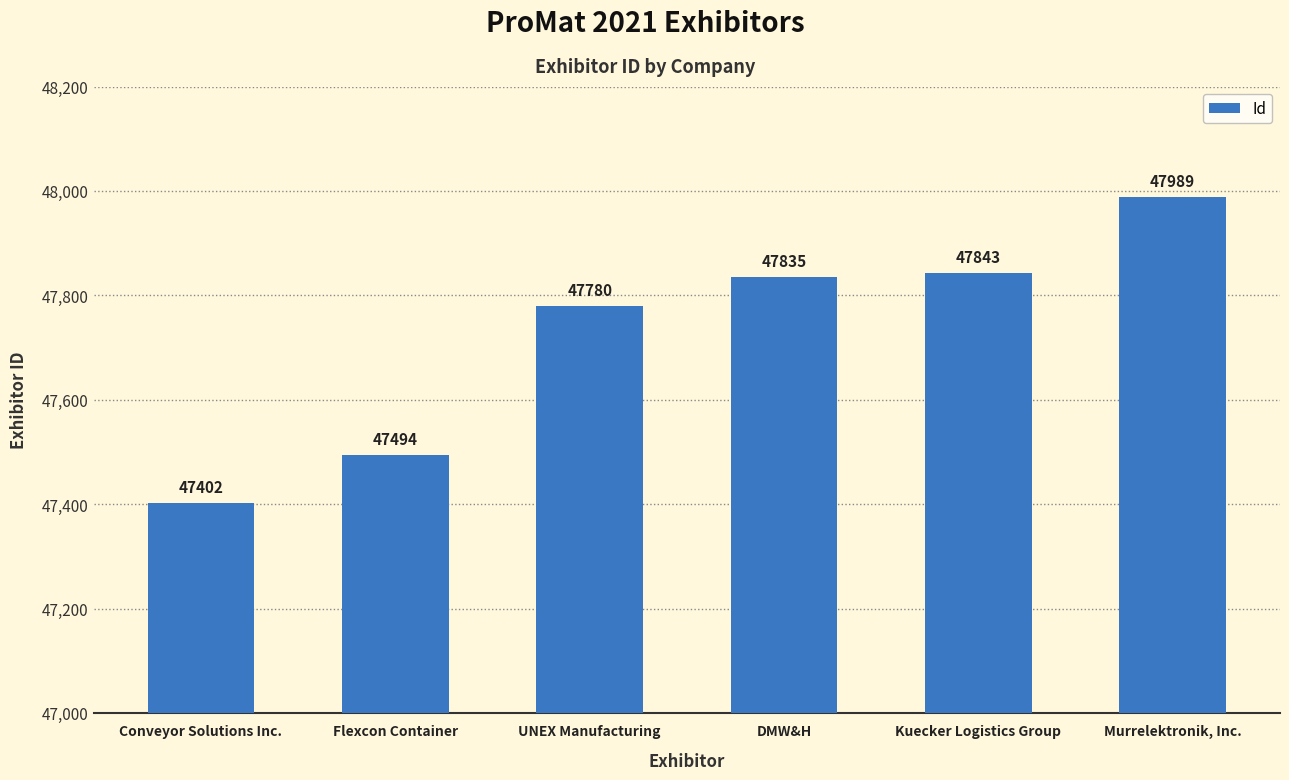

List the labels in order of value, largest first.

Murrelektronik, Inc., Kuecker Logistics Group, DMW&H, UNEX Manufacturing, Flexcon Container, Conveyor Solutions Inc.